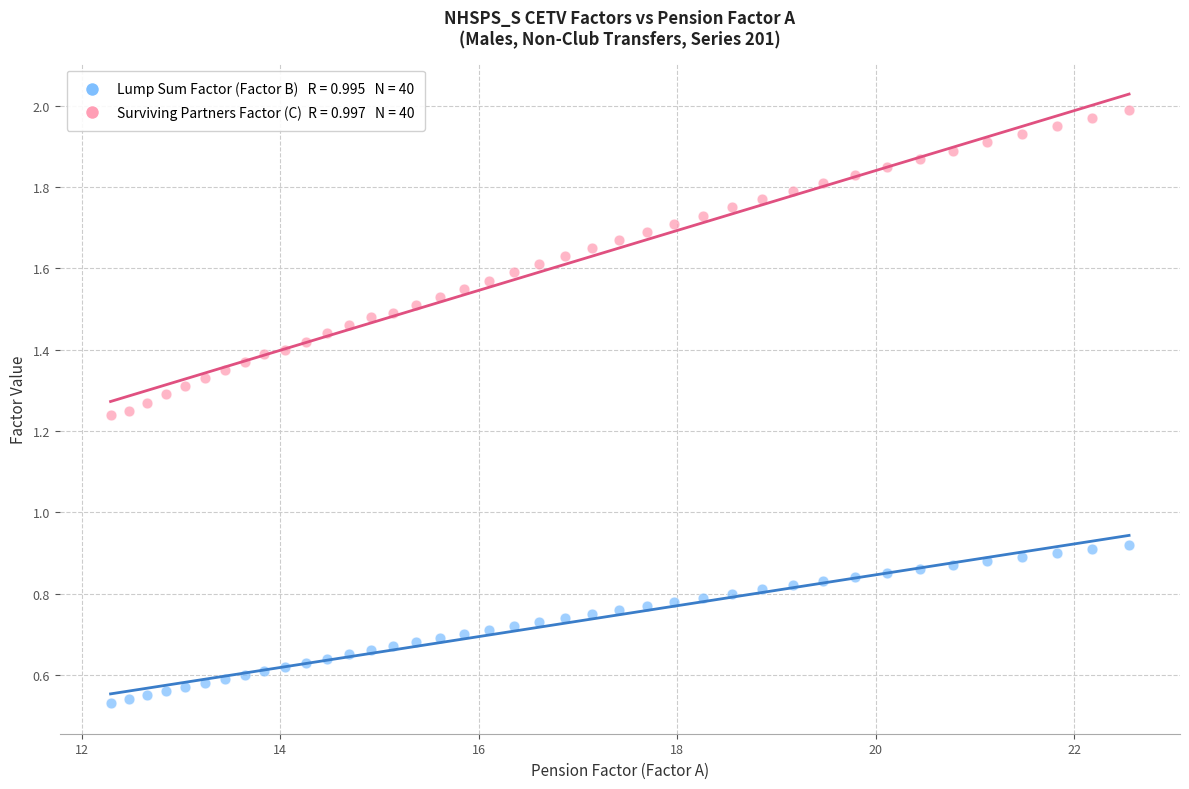

Across all data points, what is the range of X values (max minus min)?

10.3